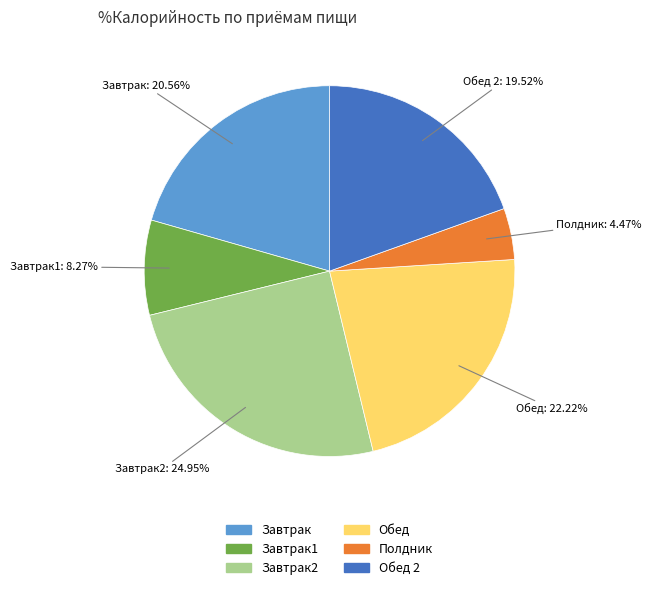

Does any single category account for the majority?

No